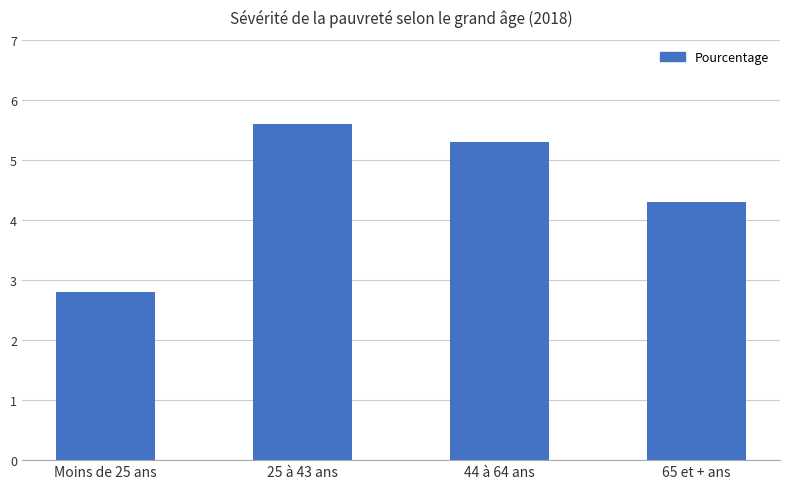

At which label is the value closest to 4?

65 et + ans